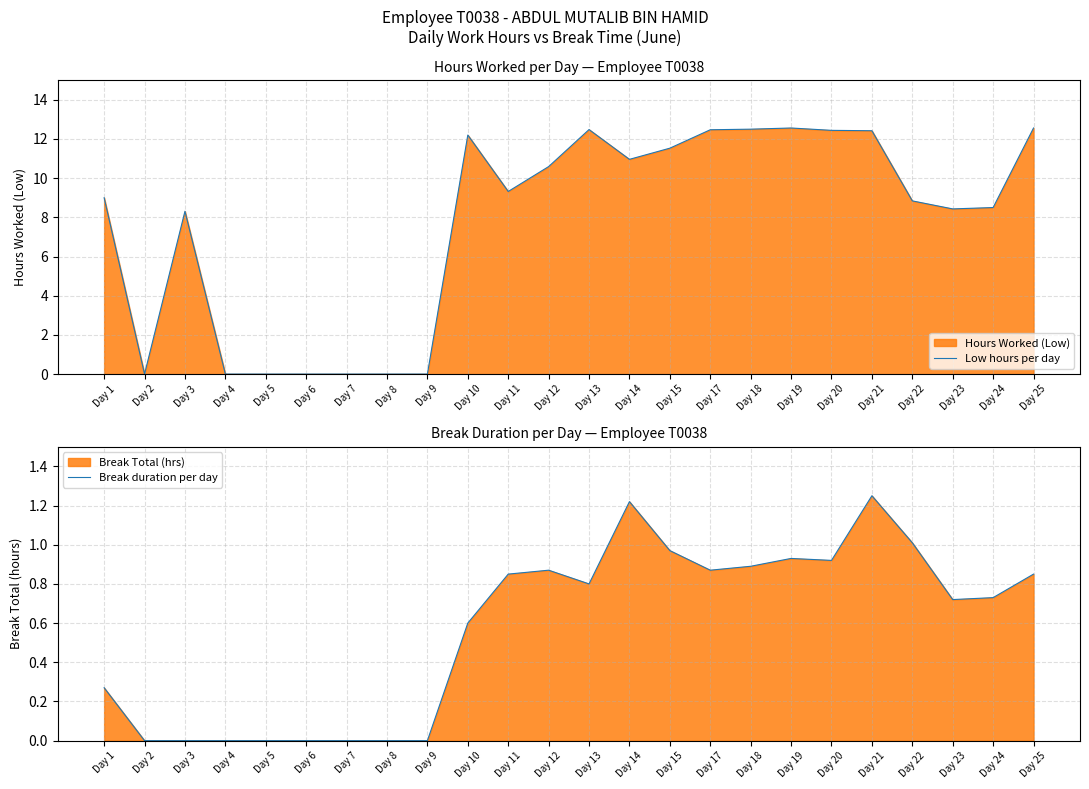

At how many categories does at least one series exceed 12?

8